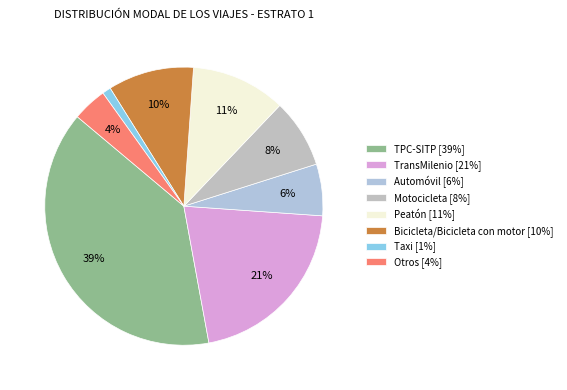

How many slices are in this pie chart?

8